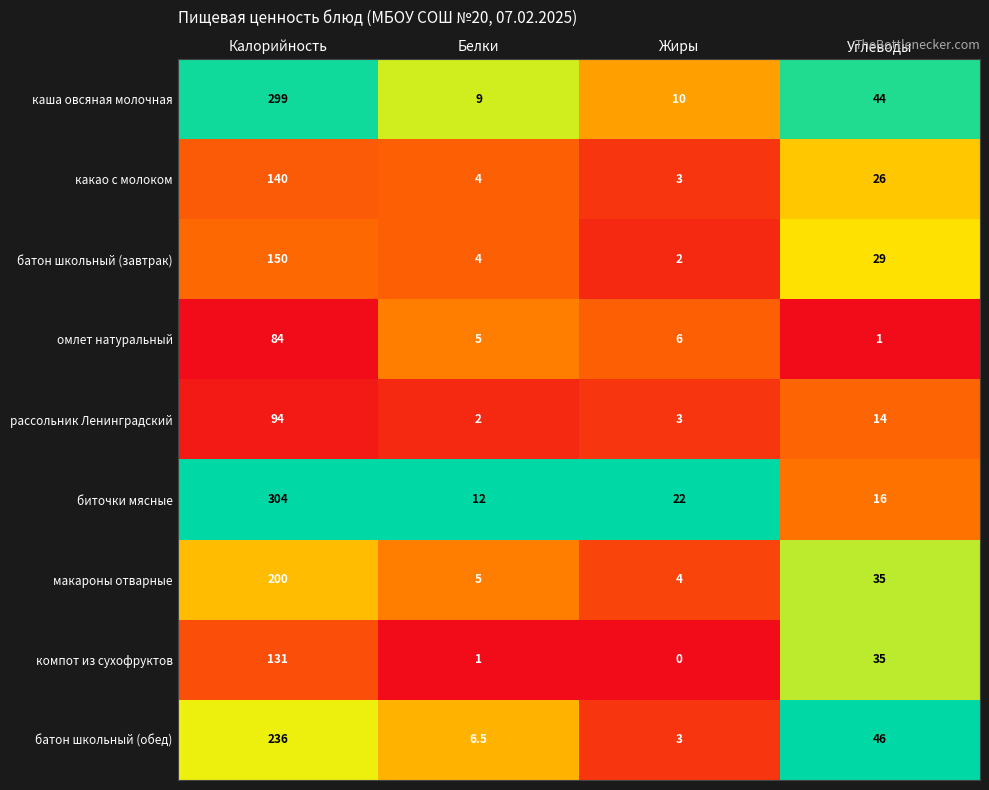

At which category is the sum across all series the highest?

Калорийность